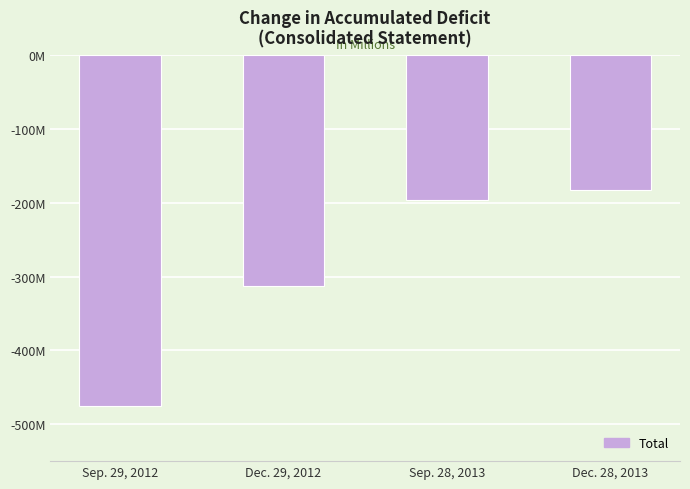

What is the change in value from Sep. 29, 2012 to Sep. 28, 2013?

+279